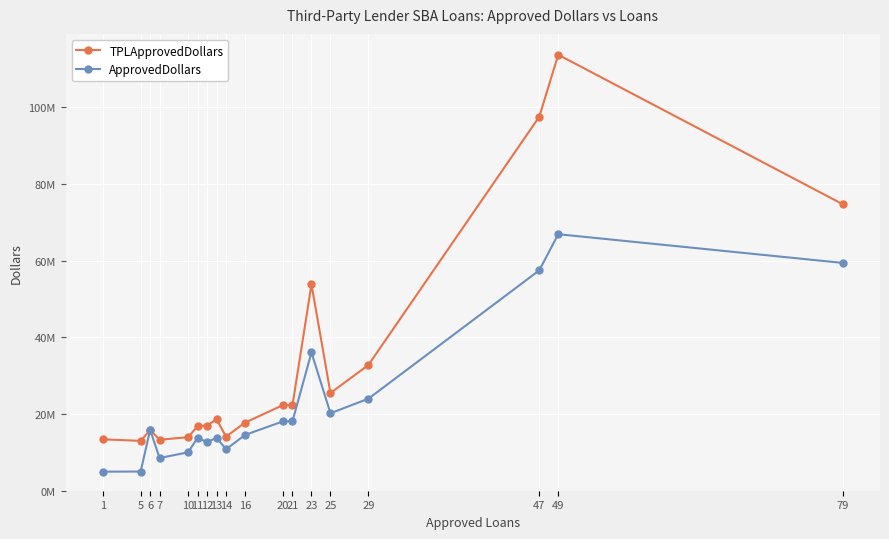

What are all the series names shown in the legend?

TPLApprovedDollars, ApprovedDollars